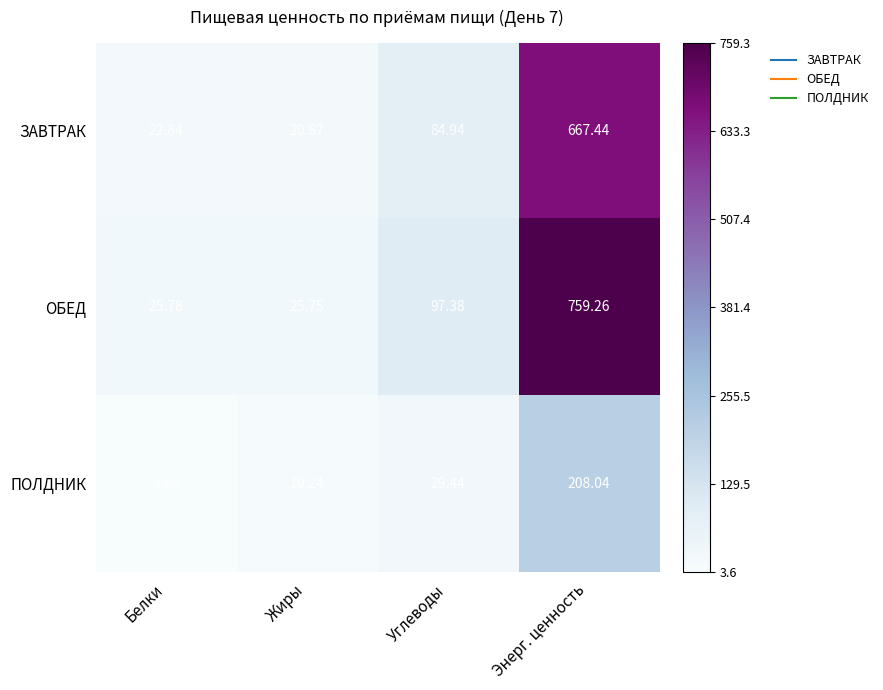

At which label is ОБЕД closest to 392?

Углеводы